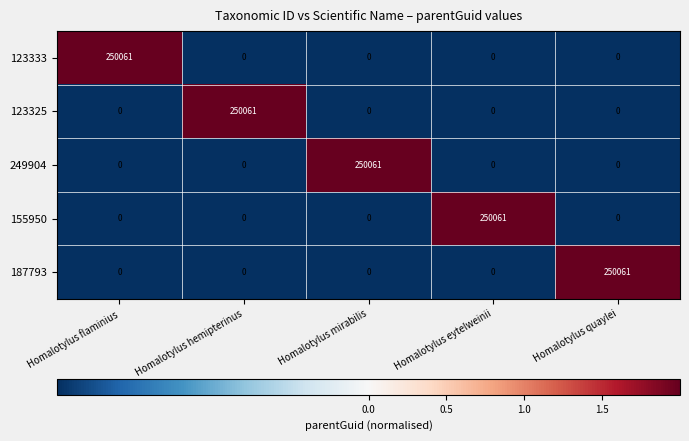

What is the sum of the 155950 values at Homalotylus flaminius and Homalotylus eytelweinii?

250061